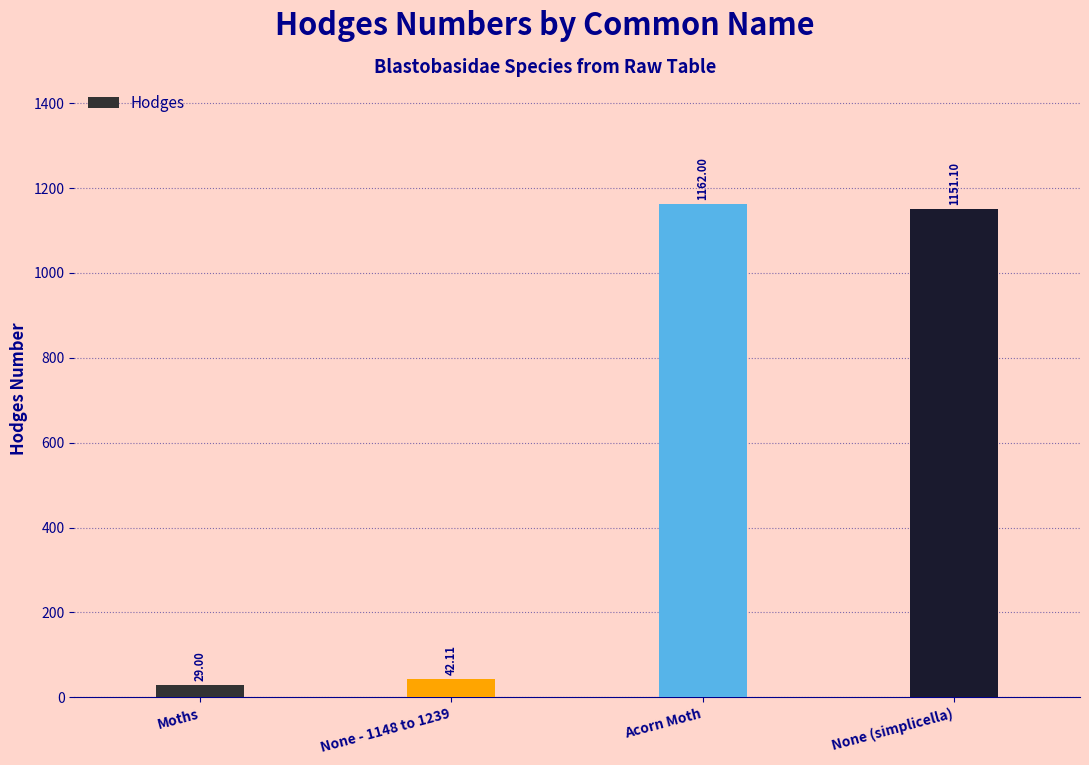

Is it true that the value at Acorn Moth is 1839.3?

False